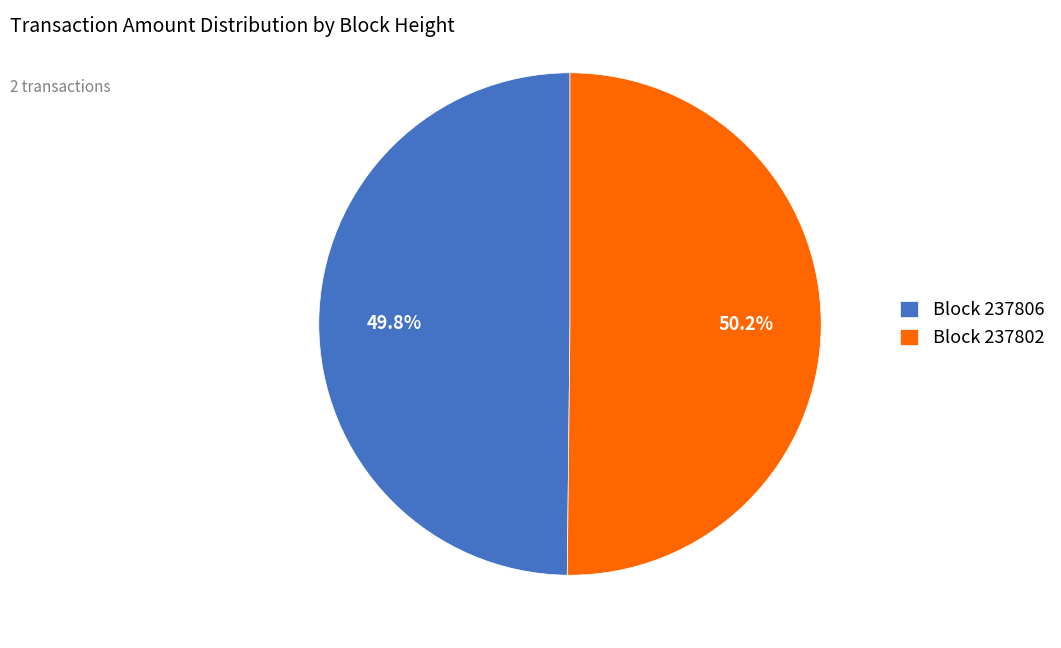

Does any single category account for the majority?

Yes